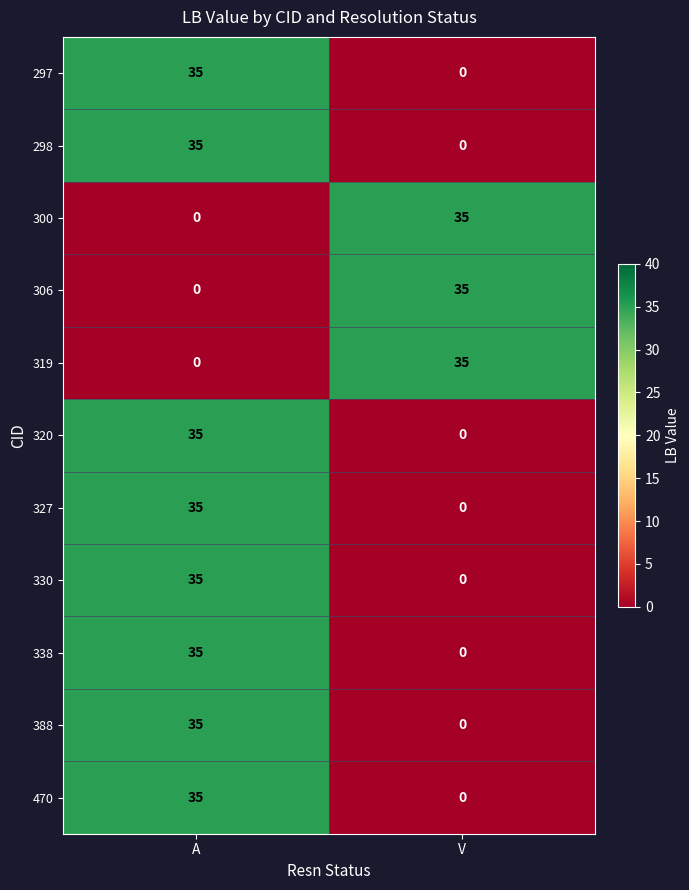

List the labels in order of 470 value, smallest first.

V, A